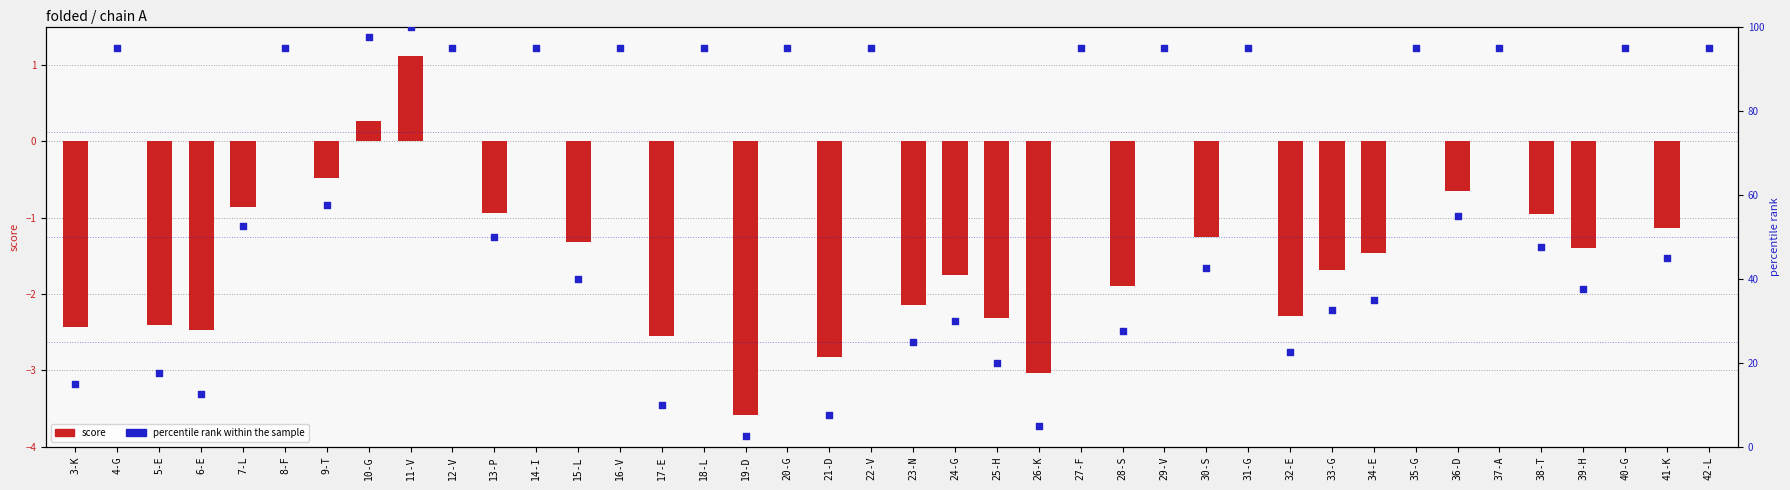

Which series contains the lowest Y value?

score